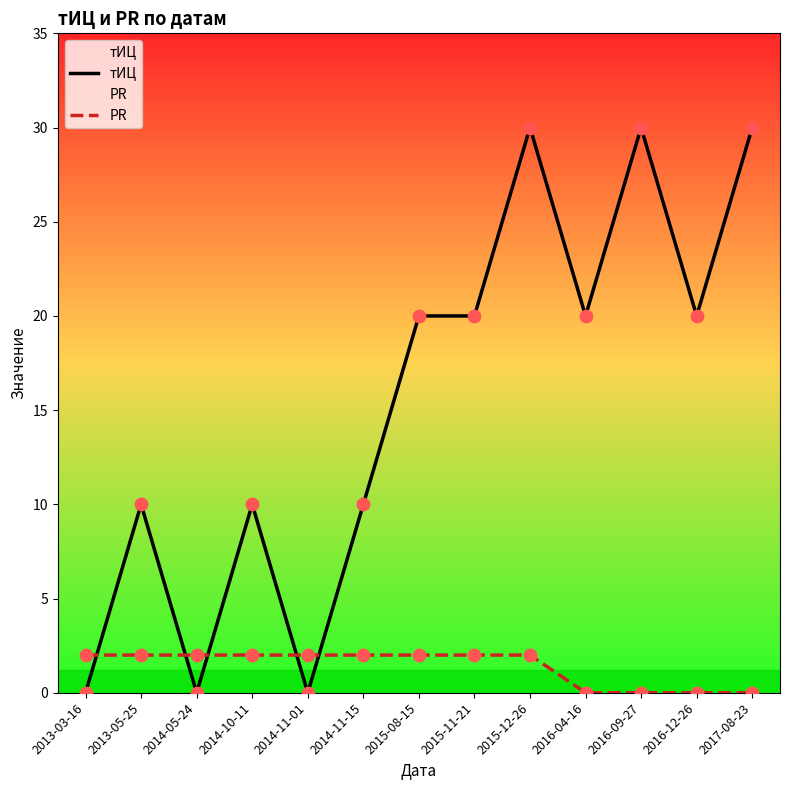

At which category is the sum across all series the highest?

2015-12-26